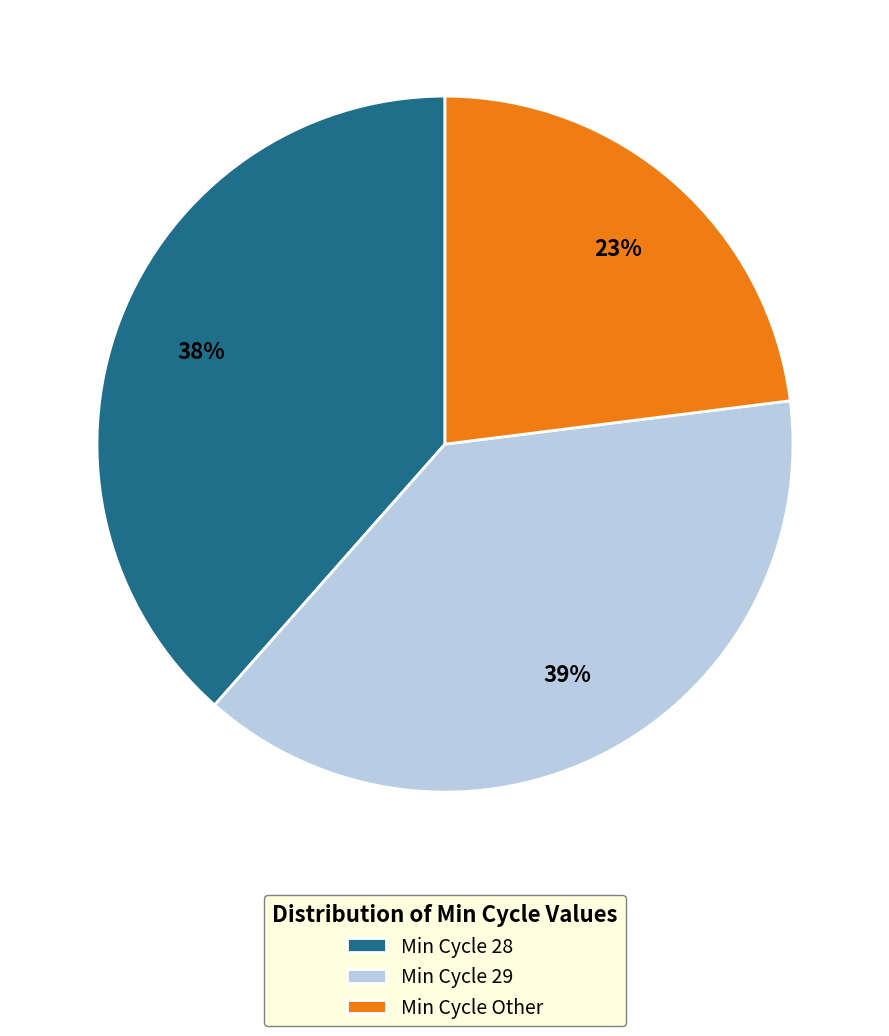

Which has a higher value, Min Cycle Other or Min Cycle 29?

Min Cycle 29